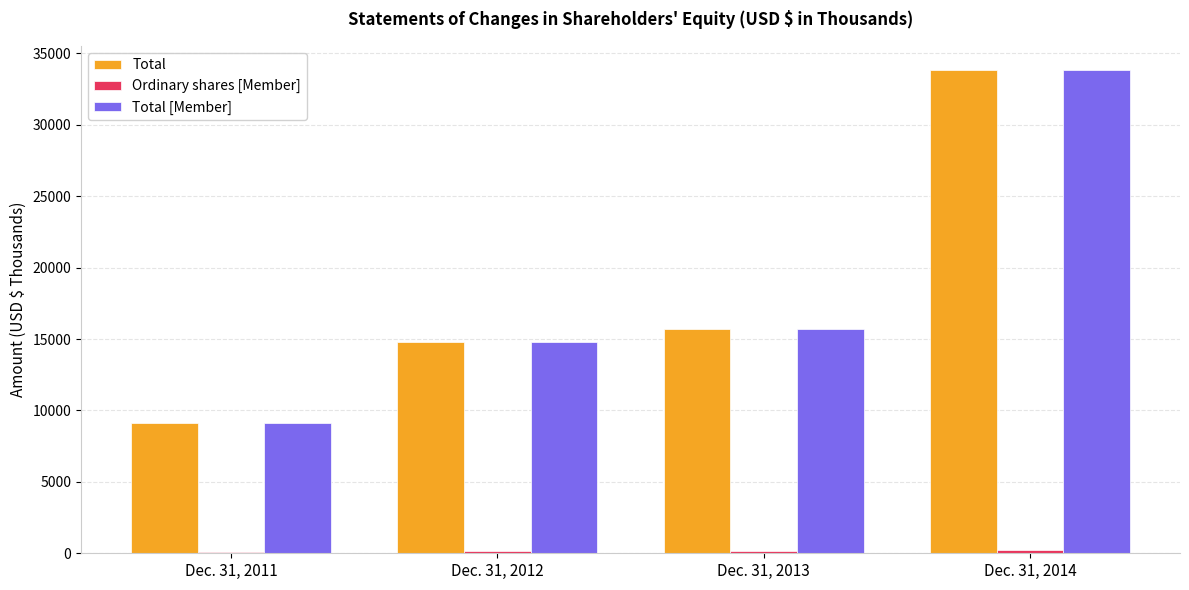

The Total series shows 9140 at Dec. 31, 2011. True or false?

True